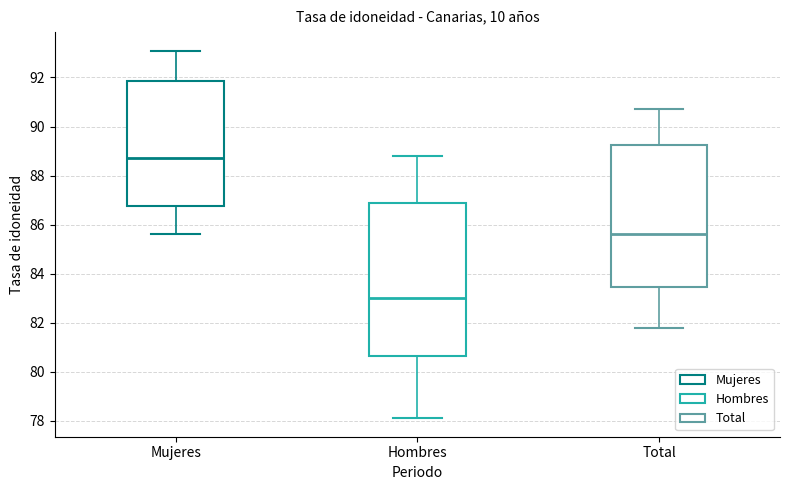

Which box's median line is the highest?

Mujeres